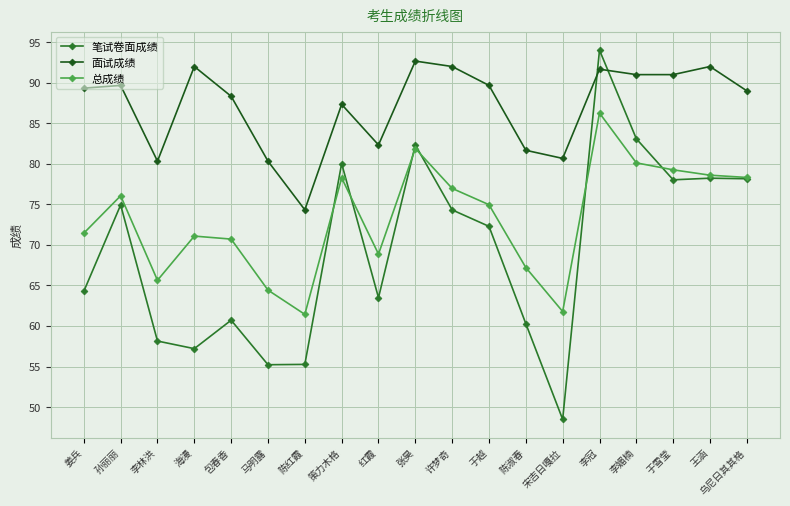

Is it true that 面试成绩 equals 89.7 at 孙丽丽?

True